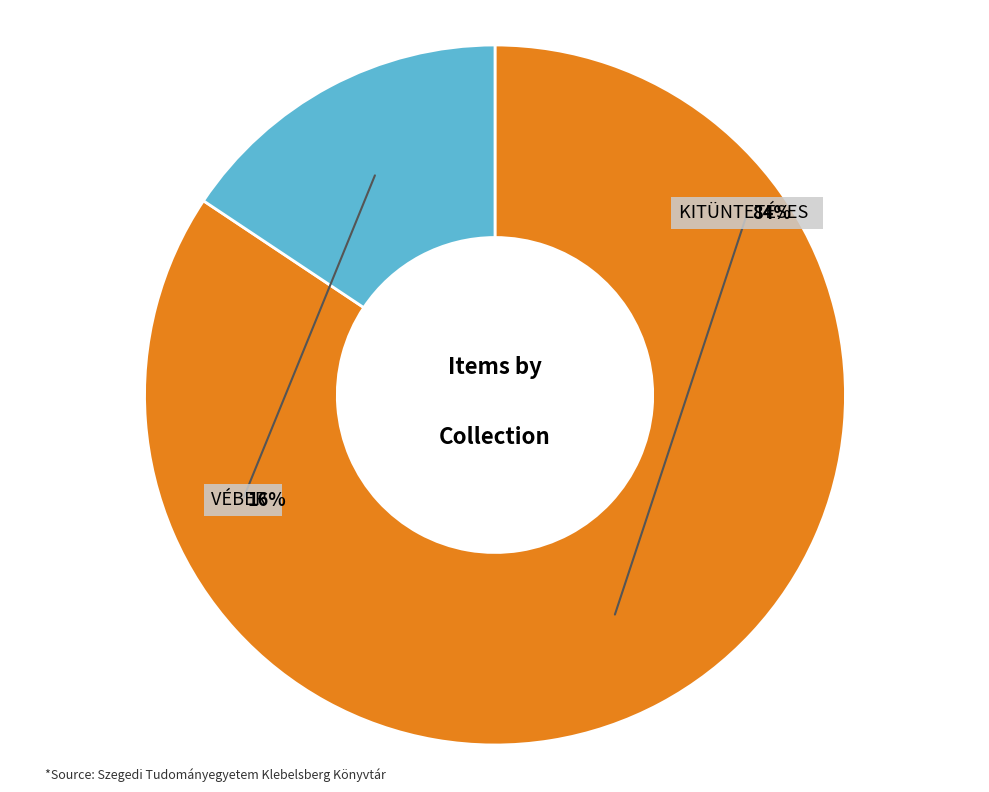

What is the ratio of the value at Véber Margit to the value at Kitüntetéses doktorrá avatás?

0.2